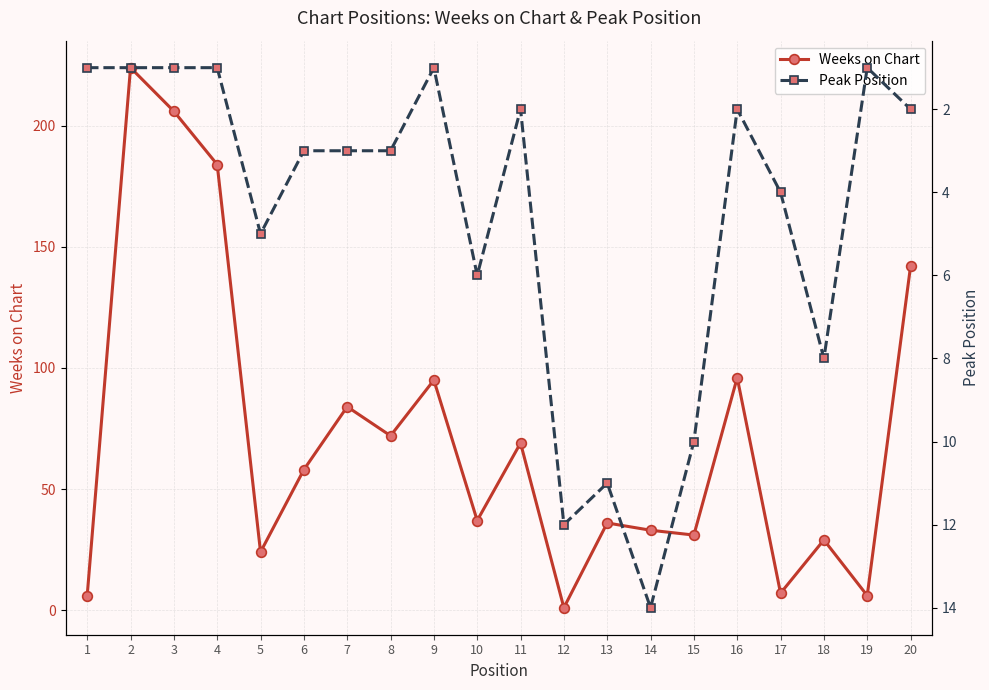

Reading left to right, transcribe all the data shown in this chart.

Weeks on Chart: 6	224	206	184	24	58	84	72	95	37	69	1	36	33	31	96	7	29	6	142
Peak Position: 1	1	1	1	5	3	3	3	1	6	2	12	11	14	10	2	4	8	1	2